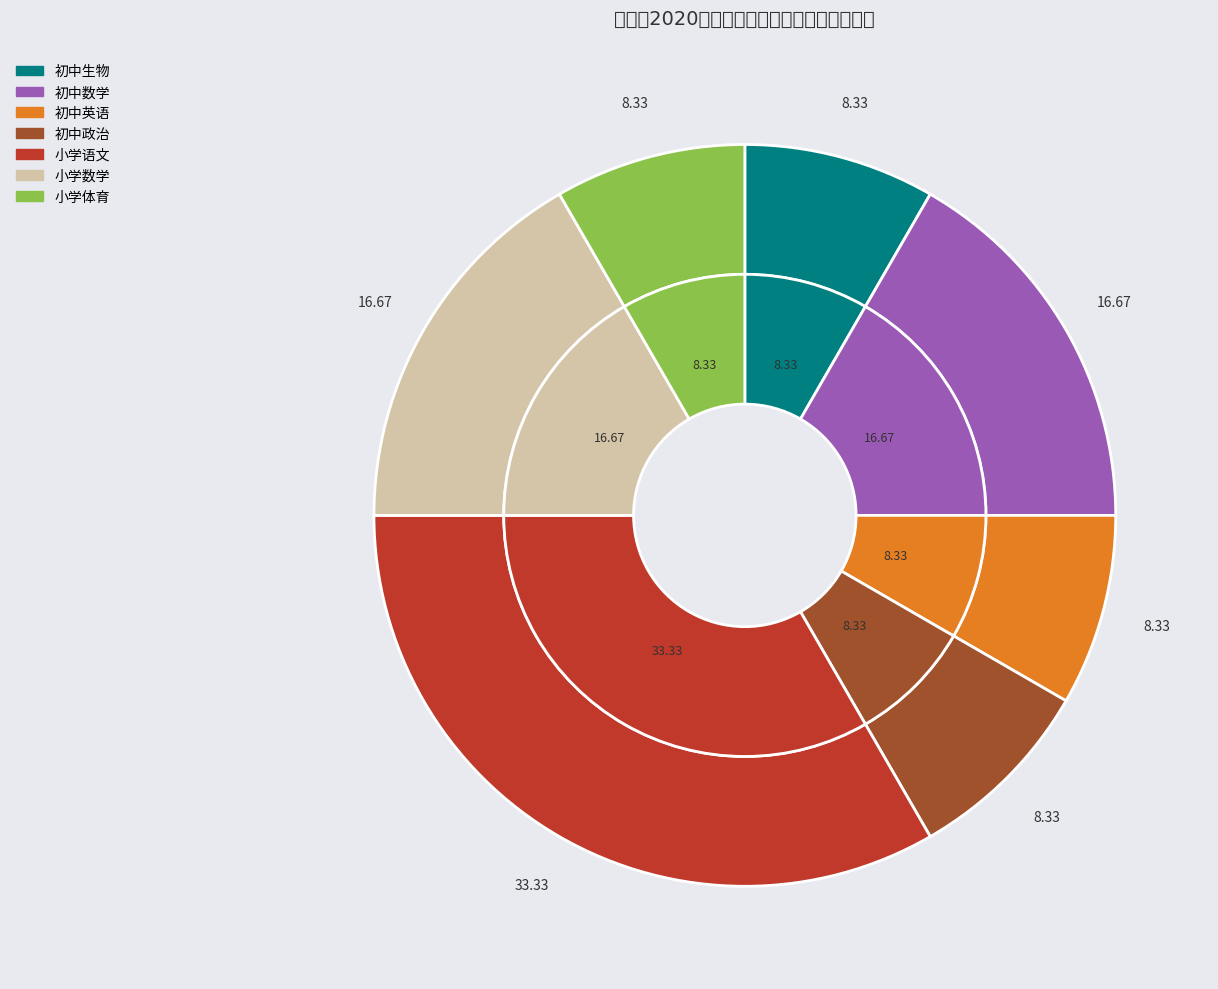

Is it true that 小学语文 is 33% of the pie?

True